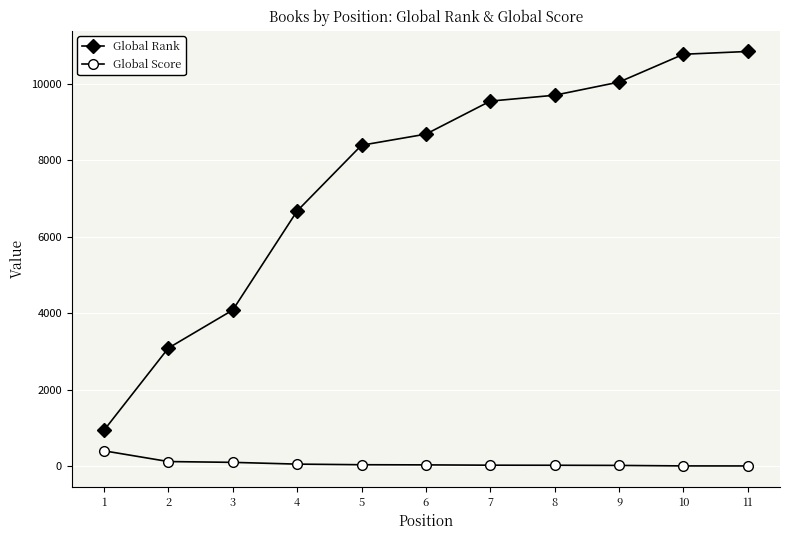

At which label does Global Score reach its peak?

1